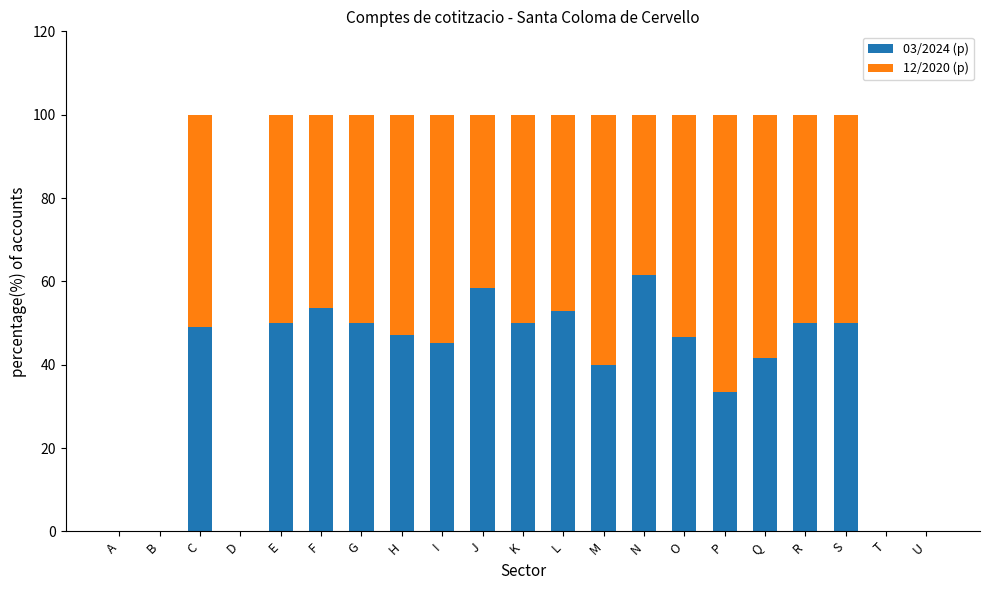

What is the difference between the 03/2024 (p) values at C and D?

49.0